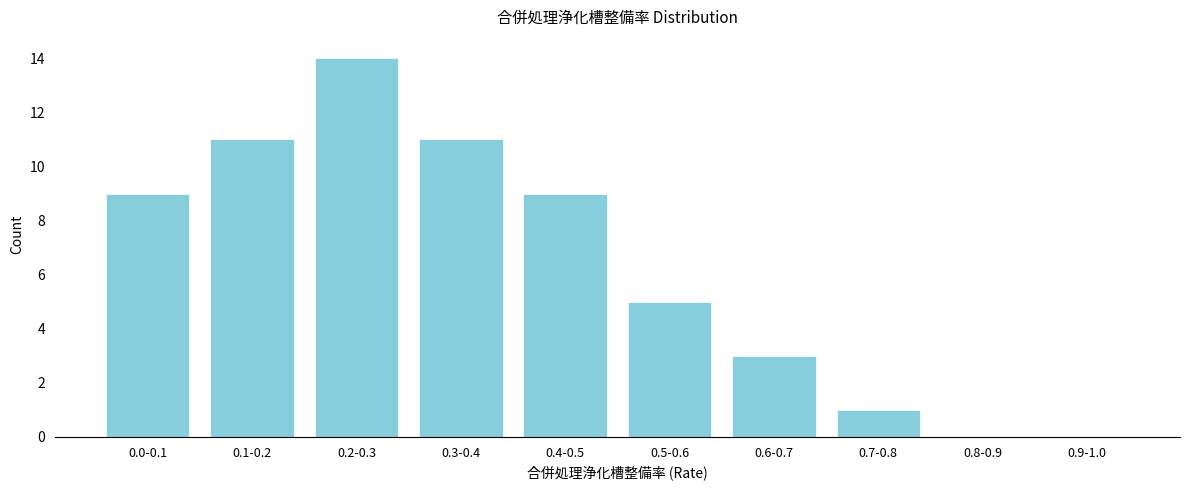

Reading left to right, extract all data points from this chart.

0.0-0.1=9	0.1-0.2=11	0.2-0.3=14	0.3-0.4=11	0.4-0.5=9	0.5-0.6=5	0.6-0.7=3	0.7-0.8=1	0.8-0.9=0	0.9-1.0=0